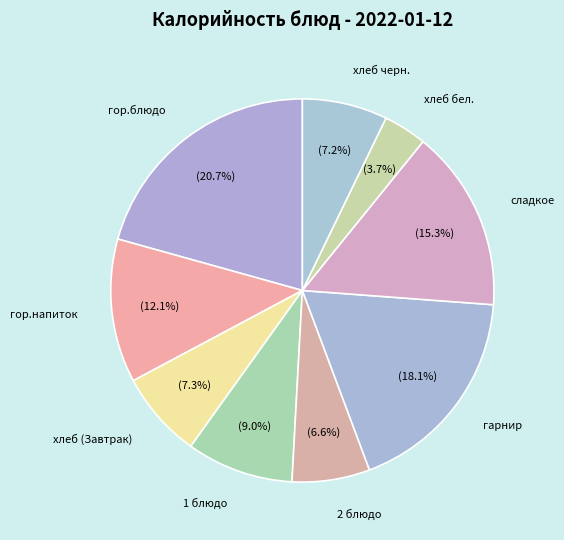

Which category has the smallest portion of the pie?

хлеб бел.